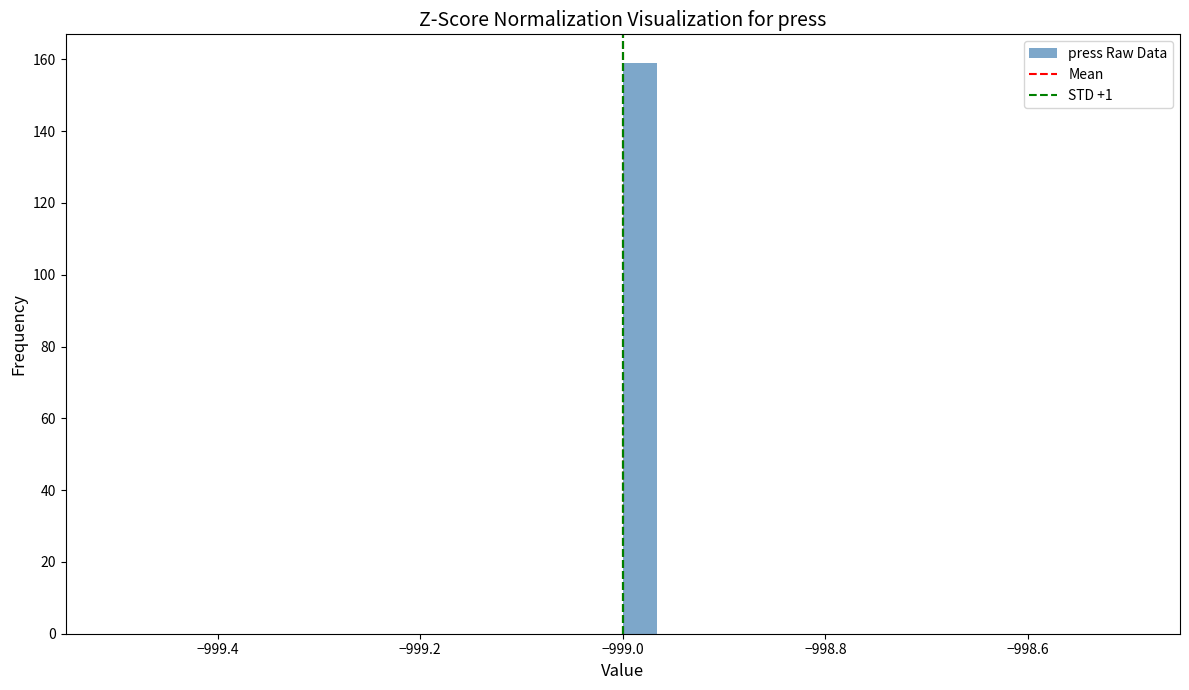

Around what value on the x-axis is the tallest bar? Give the approximate position of its centre, as read against the axis.

-998.98